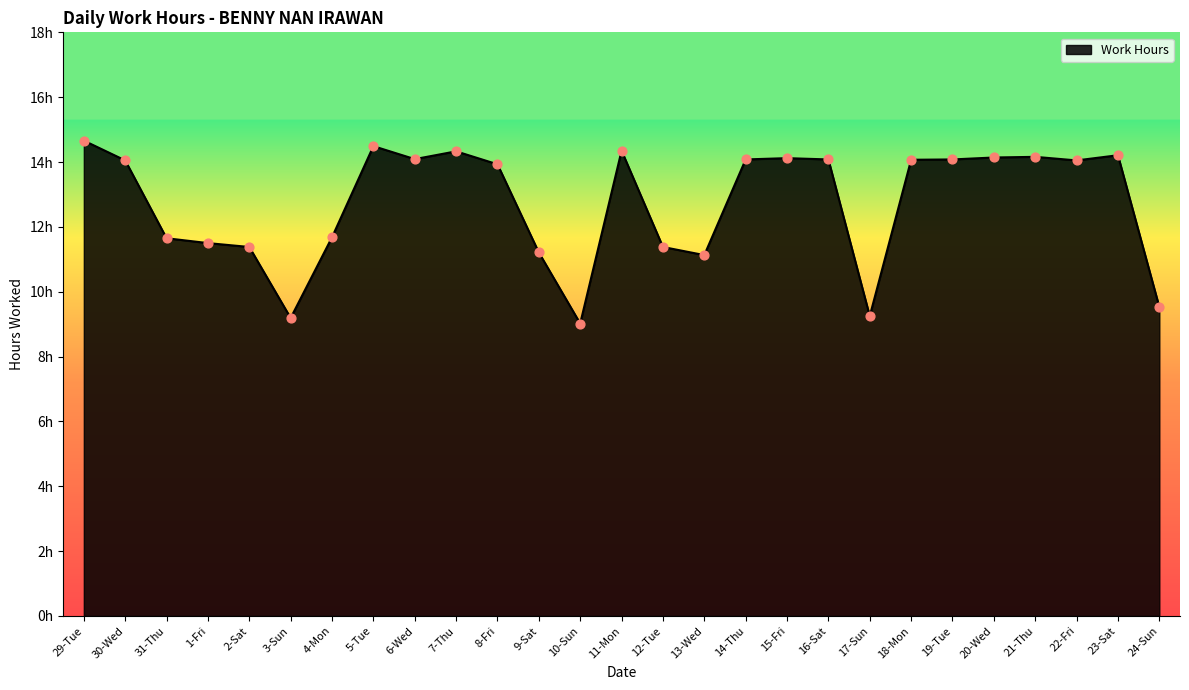

Which has a higher value, 23-Sat or 21-Thu?

23-Sat